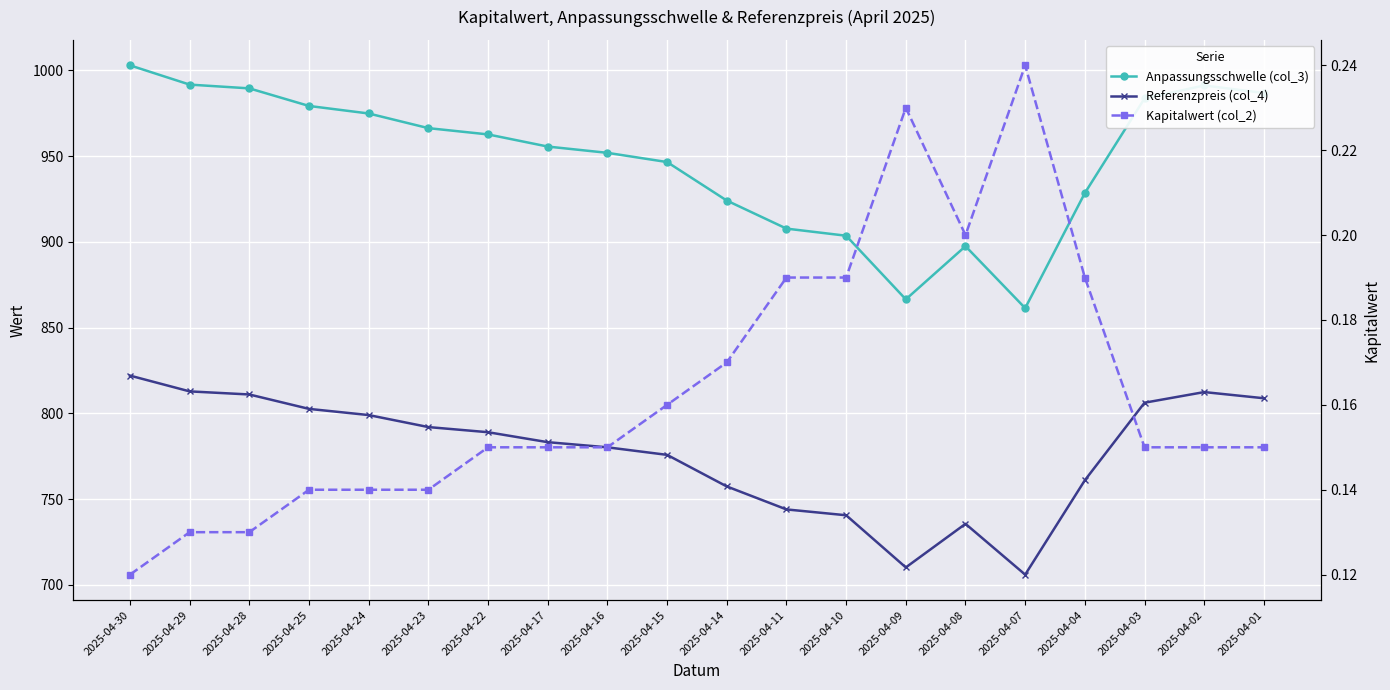

Which category has the highest value in the Kapitalwert (col_2) series?

2025-04-07